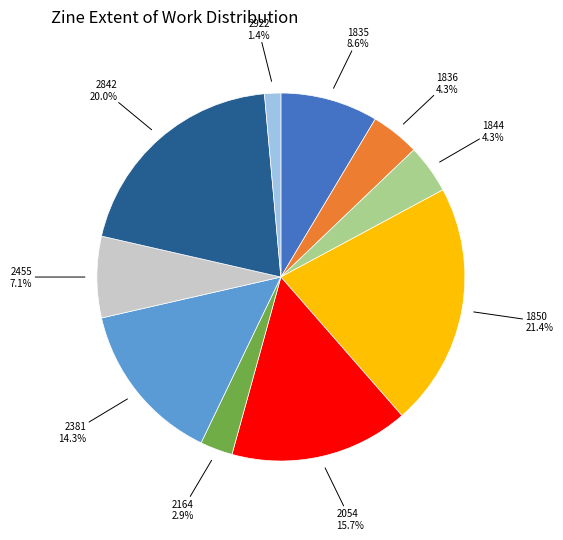

Does any single category account for the majority?

No